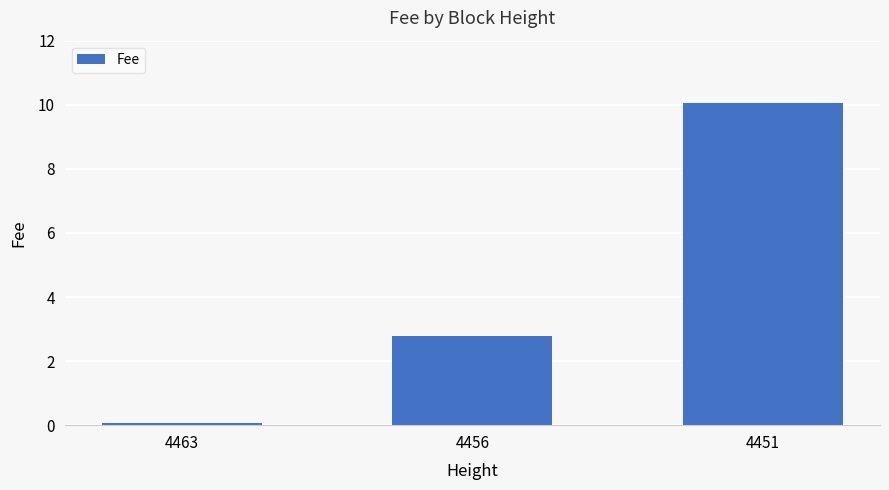

How many values exceed 2?

2